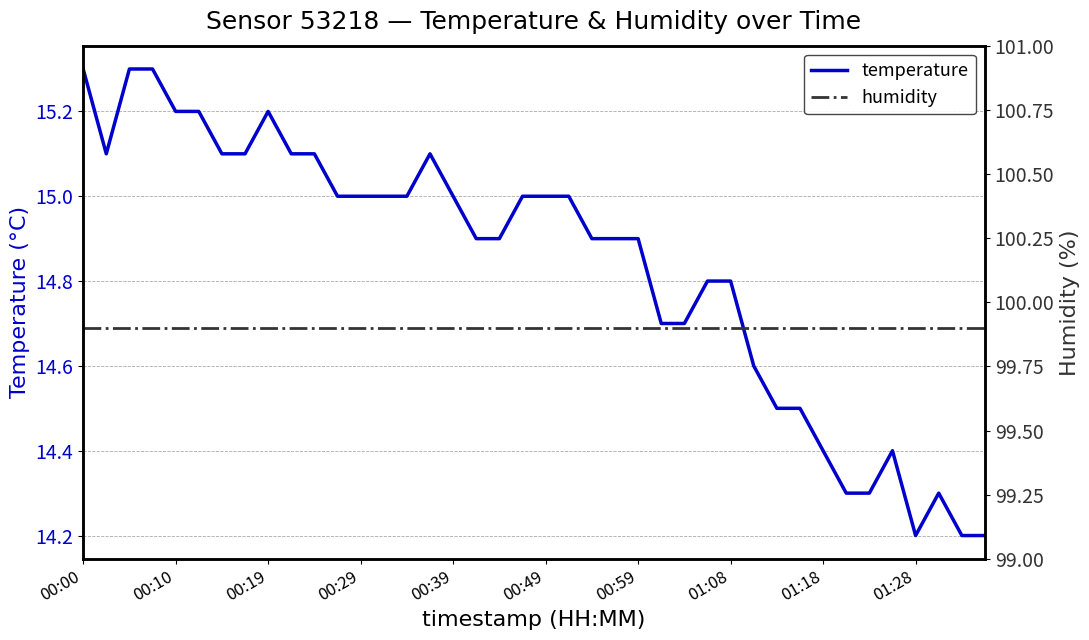

Rank the series by their average value, from highest to lowest.

humidity, temperature